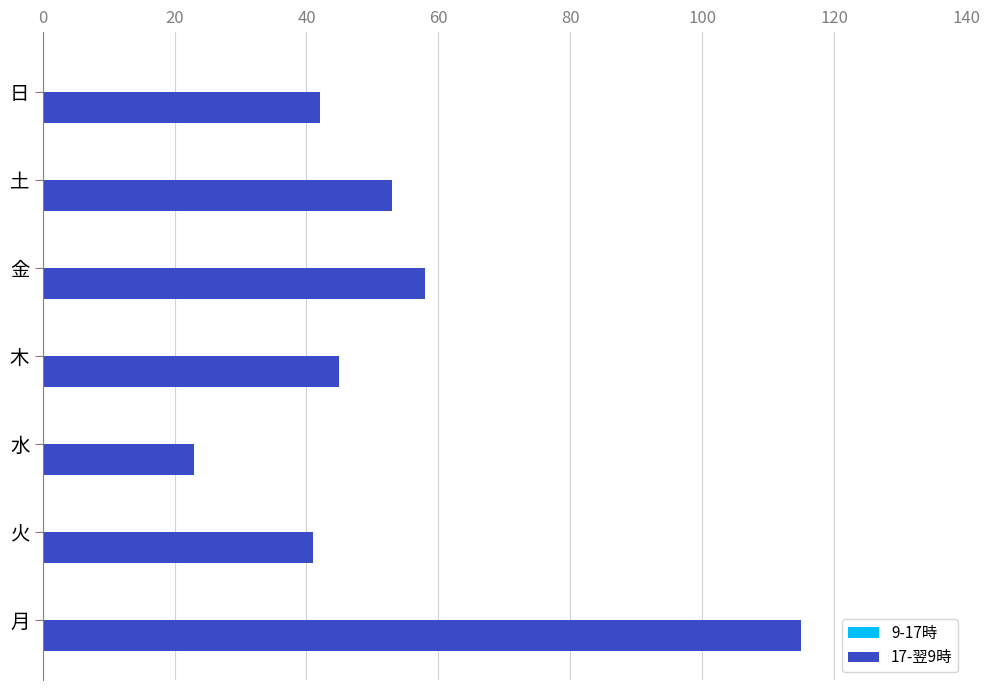

What is the smallest value displayed?

23